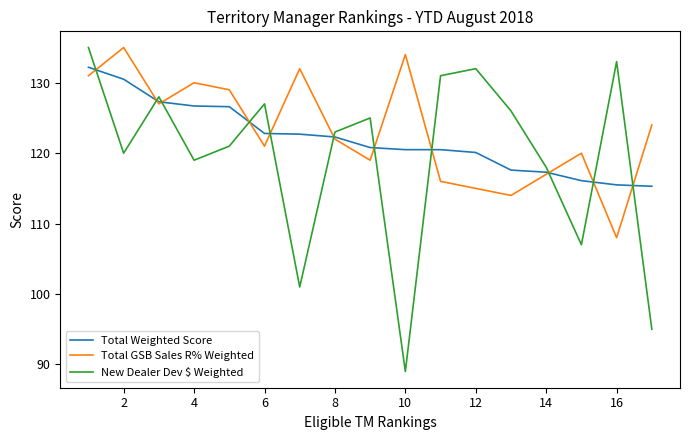

What is the highest value of the Total Weighted Score series?

132.2